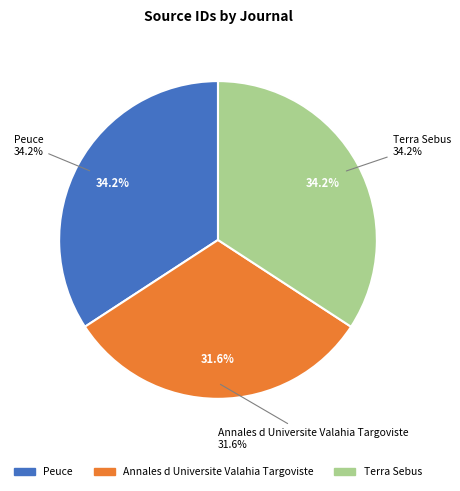

Rank the categories by value from highest to lowest.

Peuce, Terra Sebus, Annales d Universite Valahia Targoviste